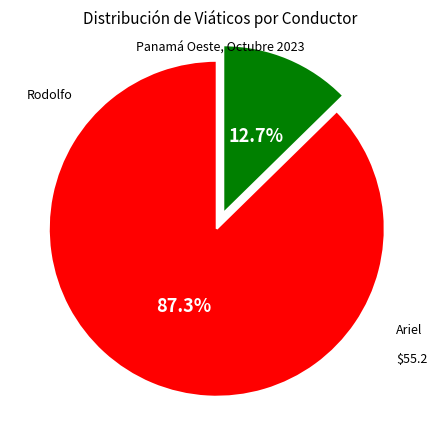

To the nearest percent, what is the average slice percentage?

50%